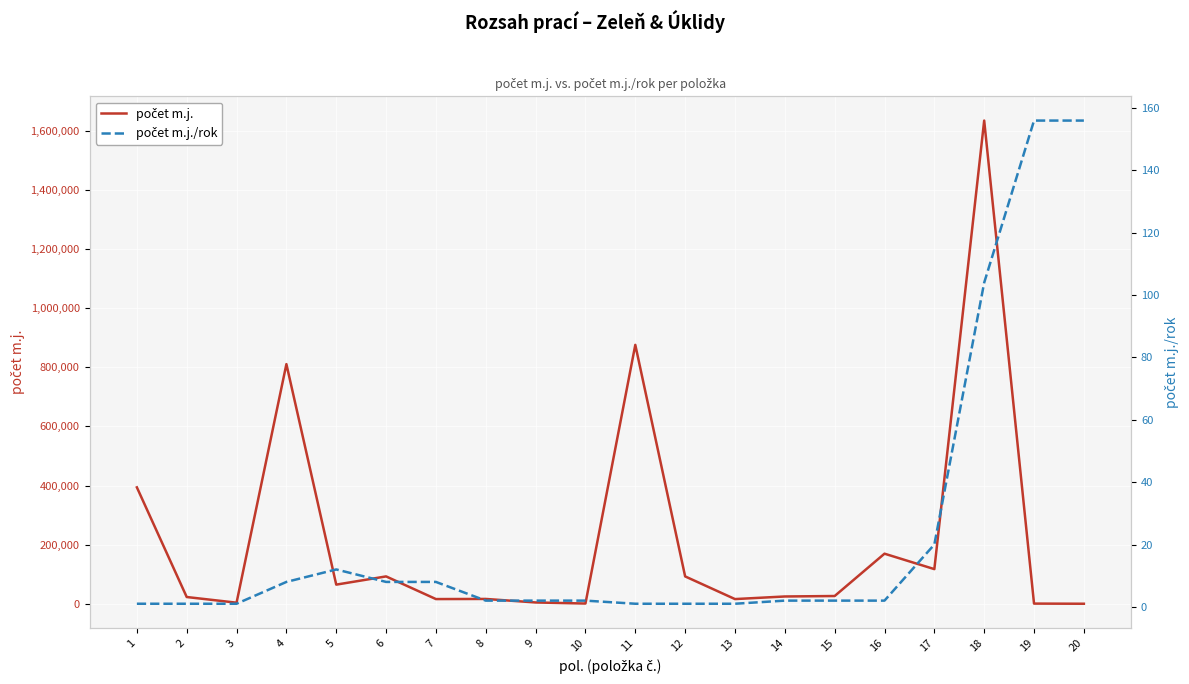

What value does the počet m.j./rok series have at 8?

2.0